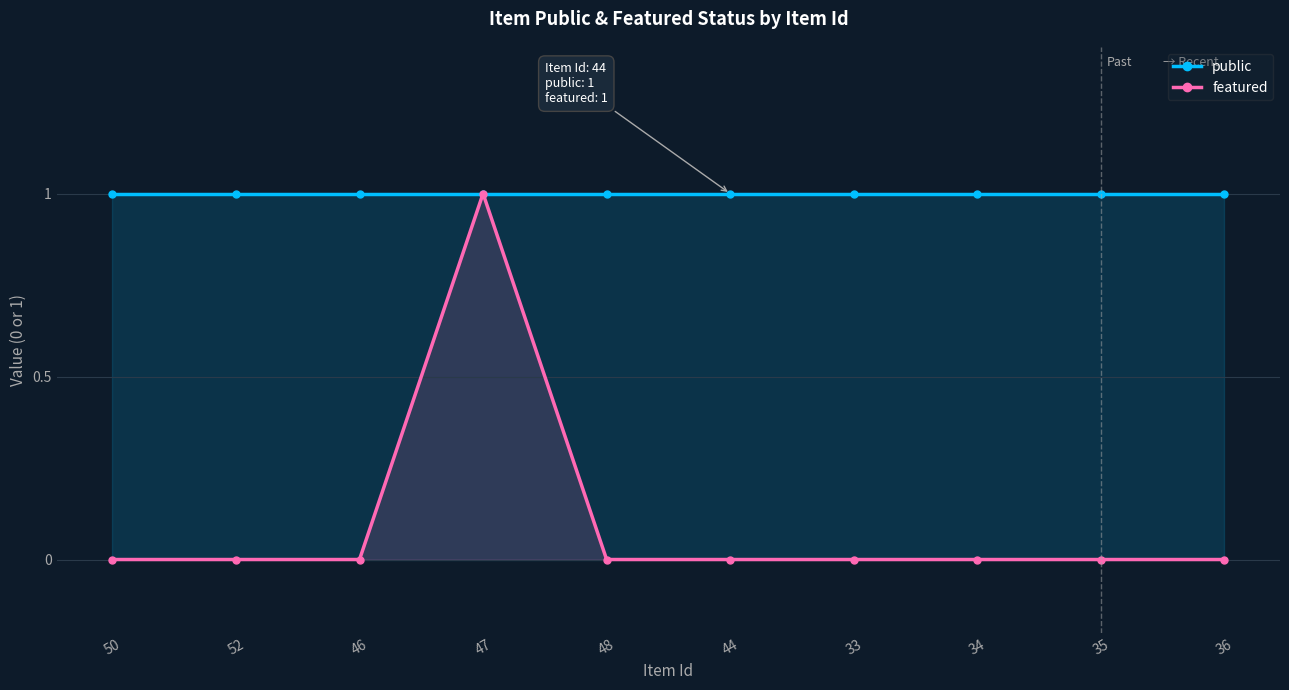

At which category does featured reach its first local peak?

47